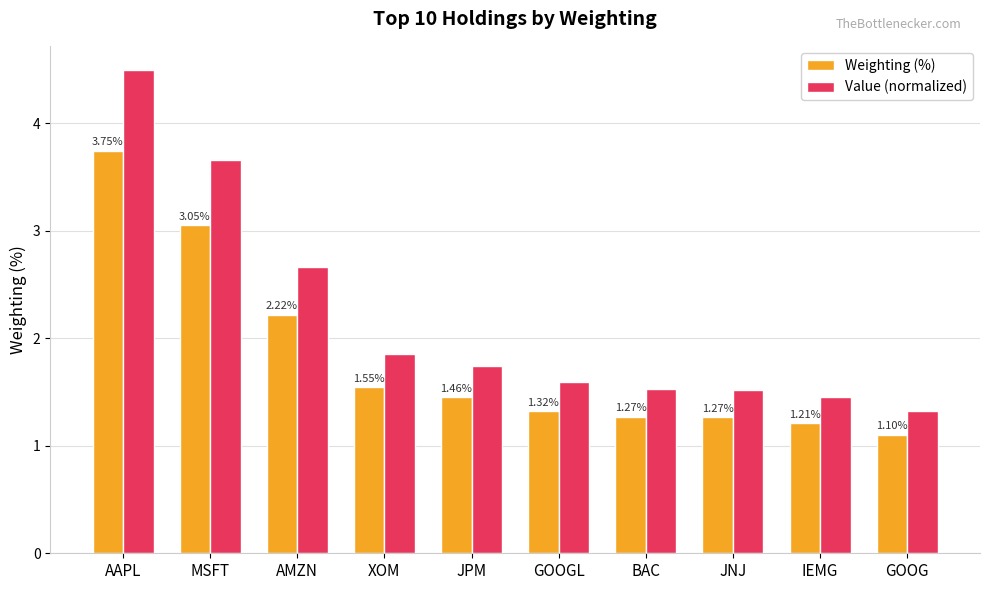

What position from the left is GOOG?

10